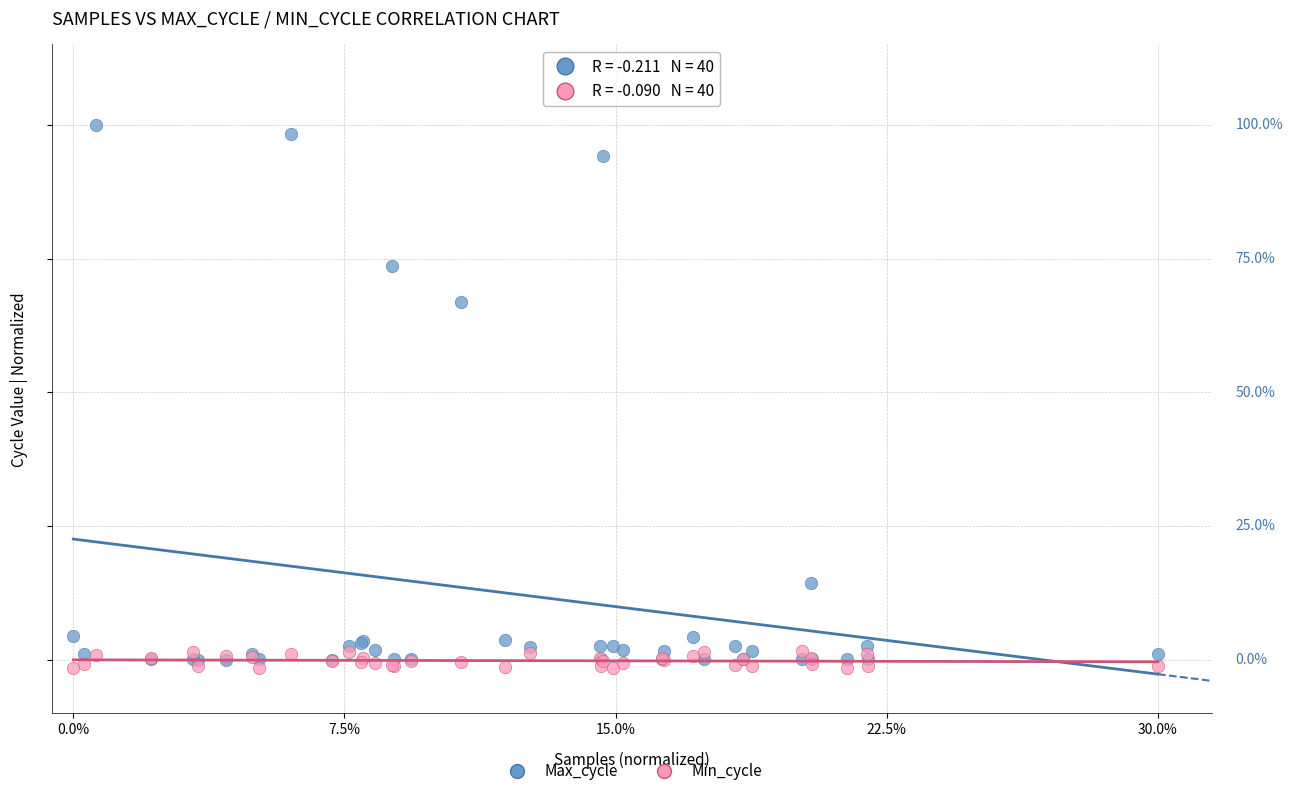

Which series has the largest Y range (max minus min)?

Max_cycle